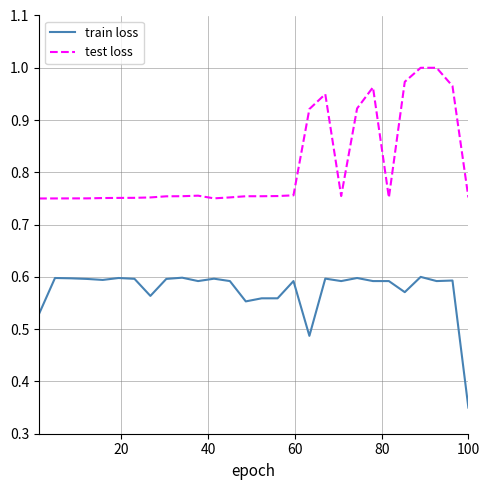

Rank the series by their maximum value, from highest to lowest.

test loss, train loss